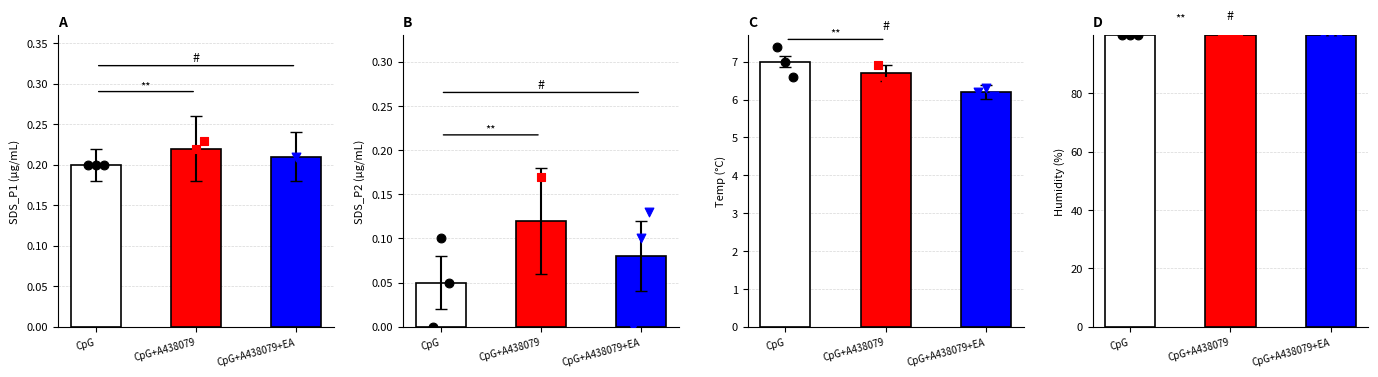

Which series has the largest total across all categories?

Humidity